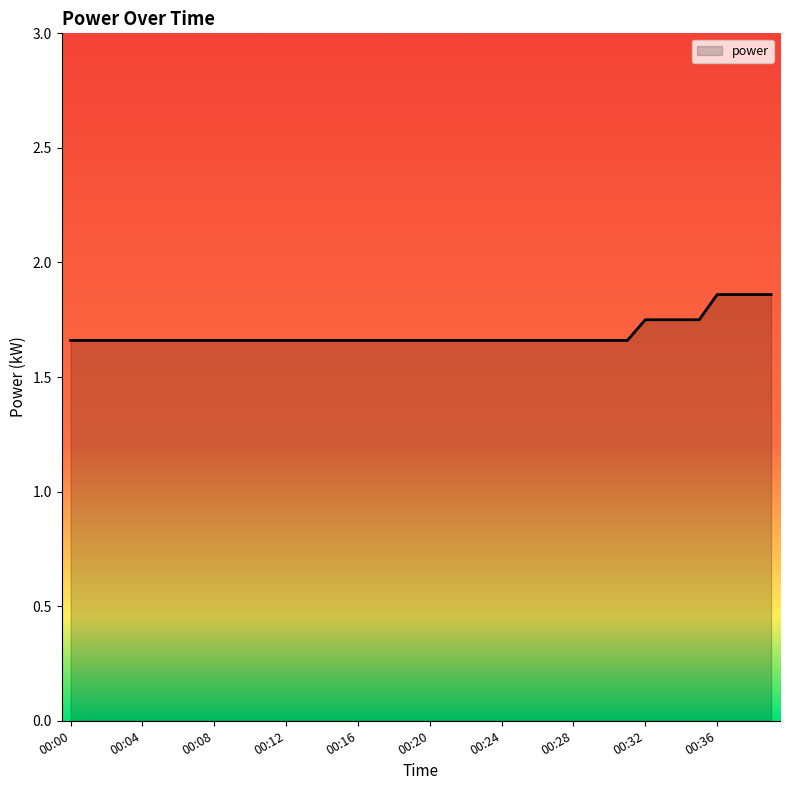

What is the value of the 9th point from the left?

1.7